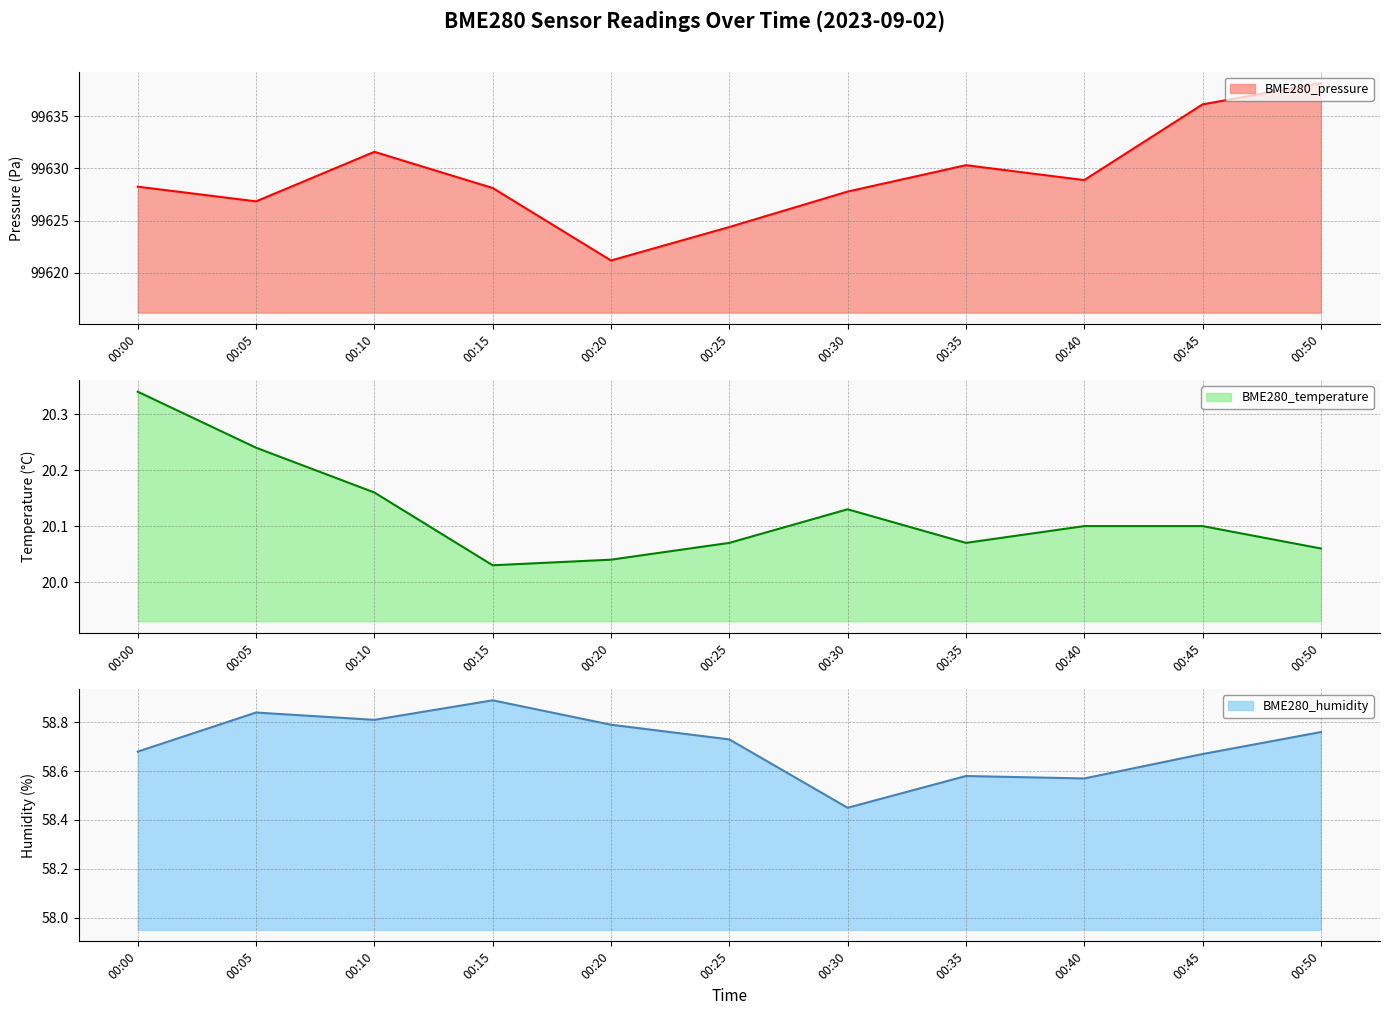

How many lines are shown in the chart?

3